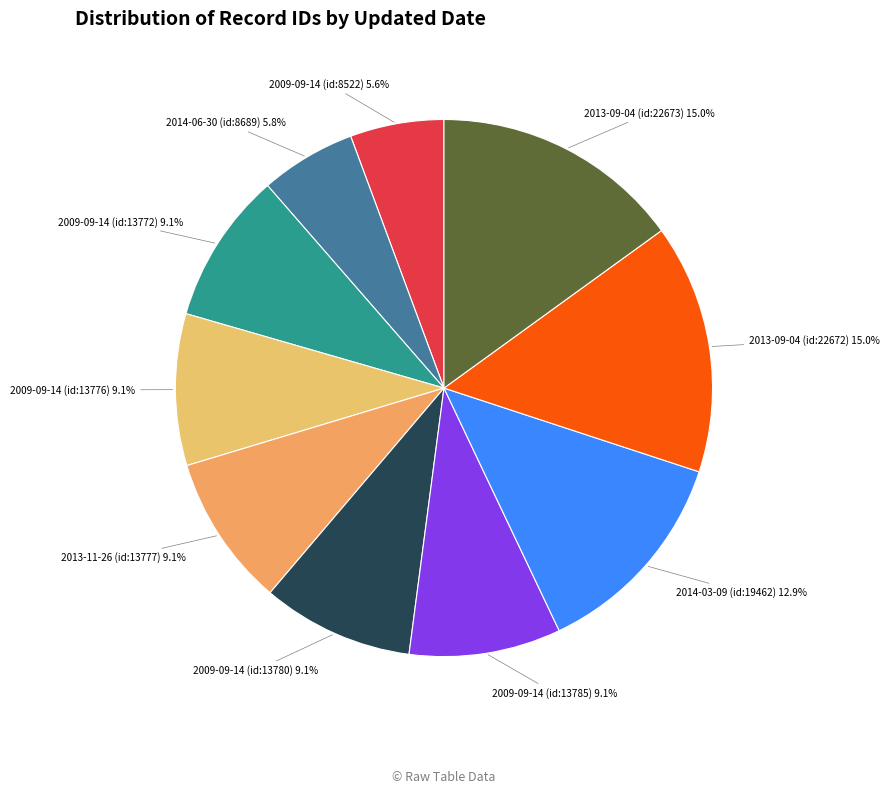

What is the smallest slice in the pie chart?

2009-09-14 (id:8522)